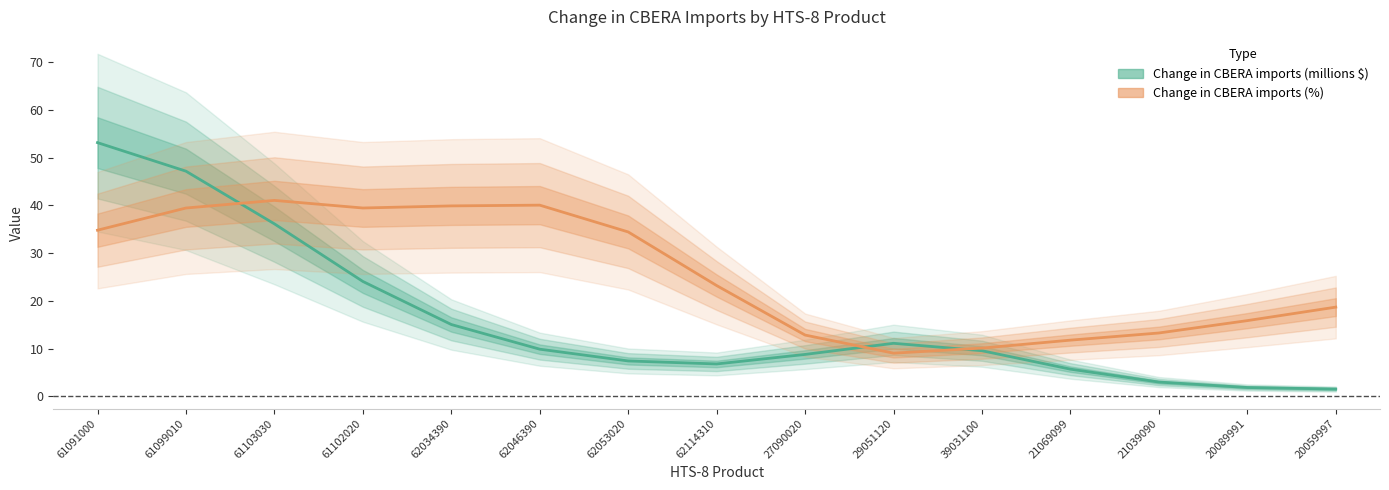

Reading left to right, extract all data points from this chart.

Change in CBERA imports (millions $): 53.1	47.2	36.1	24.1	15.1	9.9	7.4	6.8	8.8	11.1	9.6	5.7	3.0	1.9	1.6
Change in CBERA imports (%): 34.8	39.5	41.1	39.5	39.9	40.1	34.5	23.2	12.9	9.1	10.1	11.8	13.3	15.9	18.7